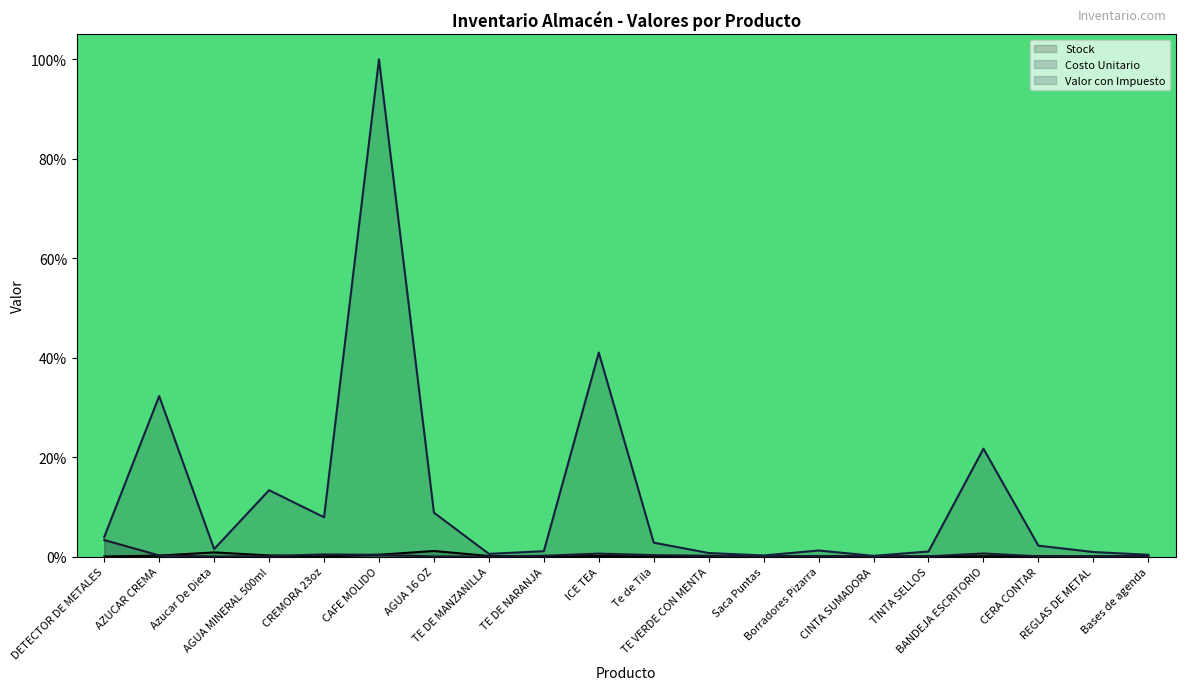

True or false: Stock and Valor con Impuesto cross at least once.

False